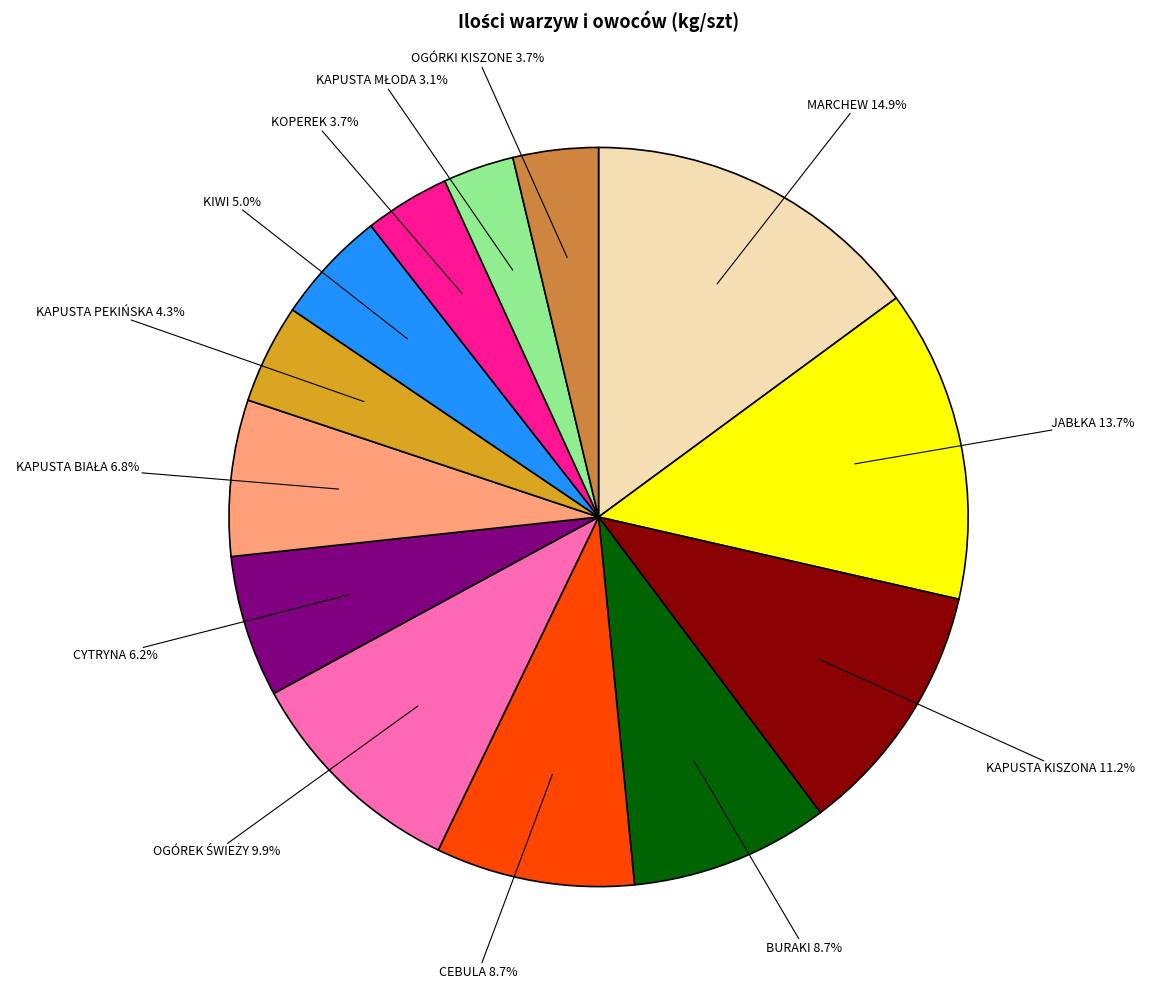

Approximately how many times larger is the value at OGÓRKI KISZONE compared to KAPUSTA PEKIŃSKA?

0.9